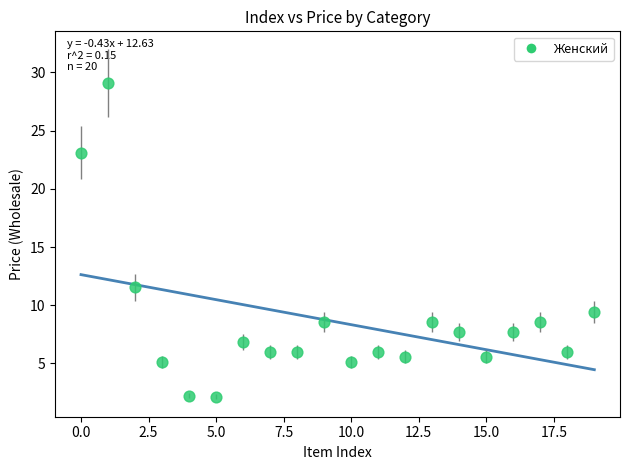

What Y value in the scatter plot is closest to 15?

11.6